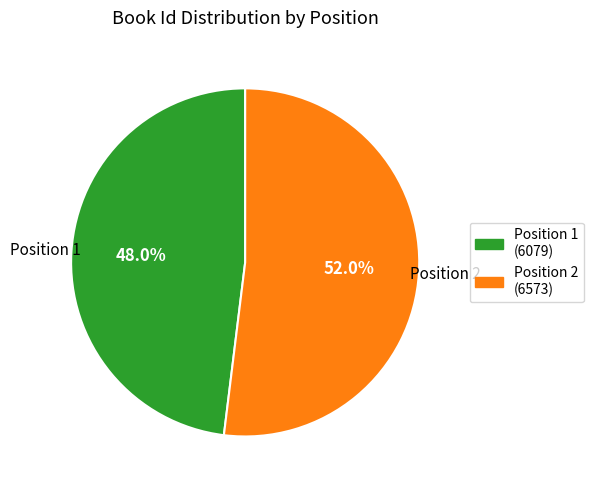

Approximately how many times larger is the value at Position 2 compared to Position 1?

1.1